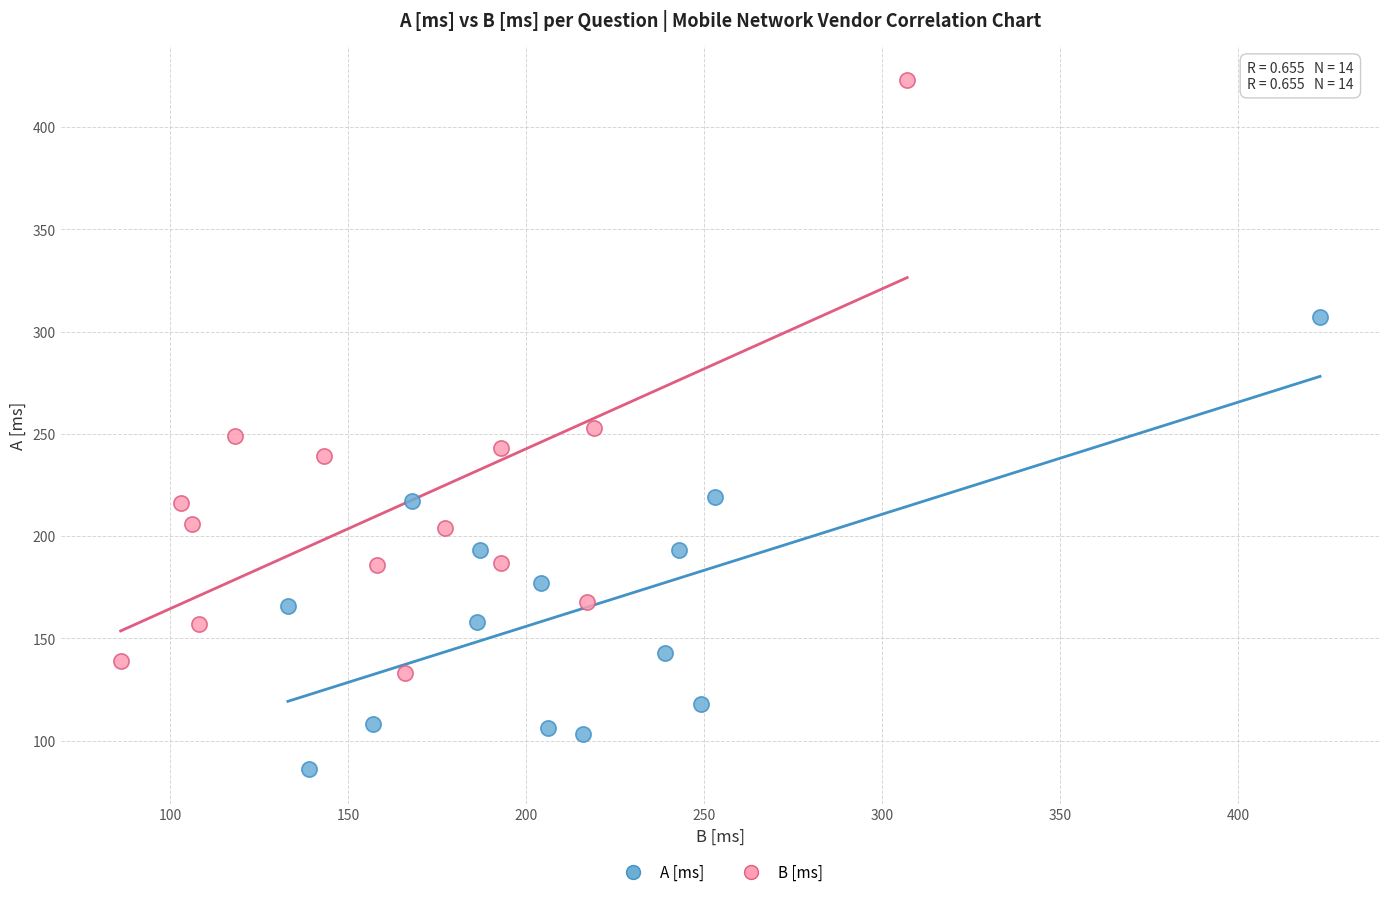

Which series contains the lowest Y value?

A [ms]